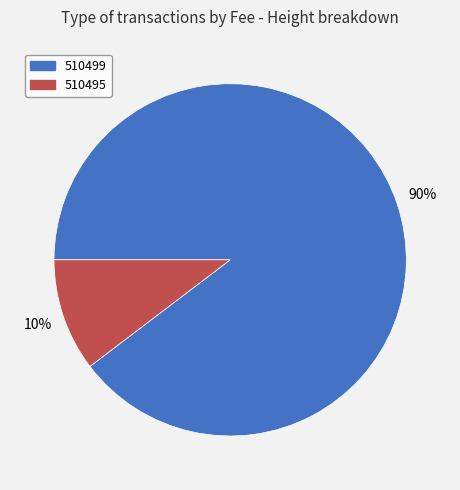

Rank the categories by value from lowest to highest.

510495, 510499